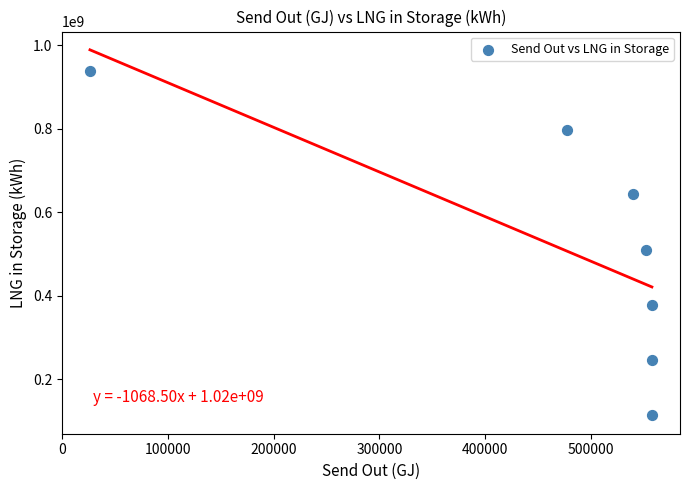

What is the range of Y values (max minus min)?

824941360